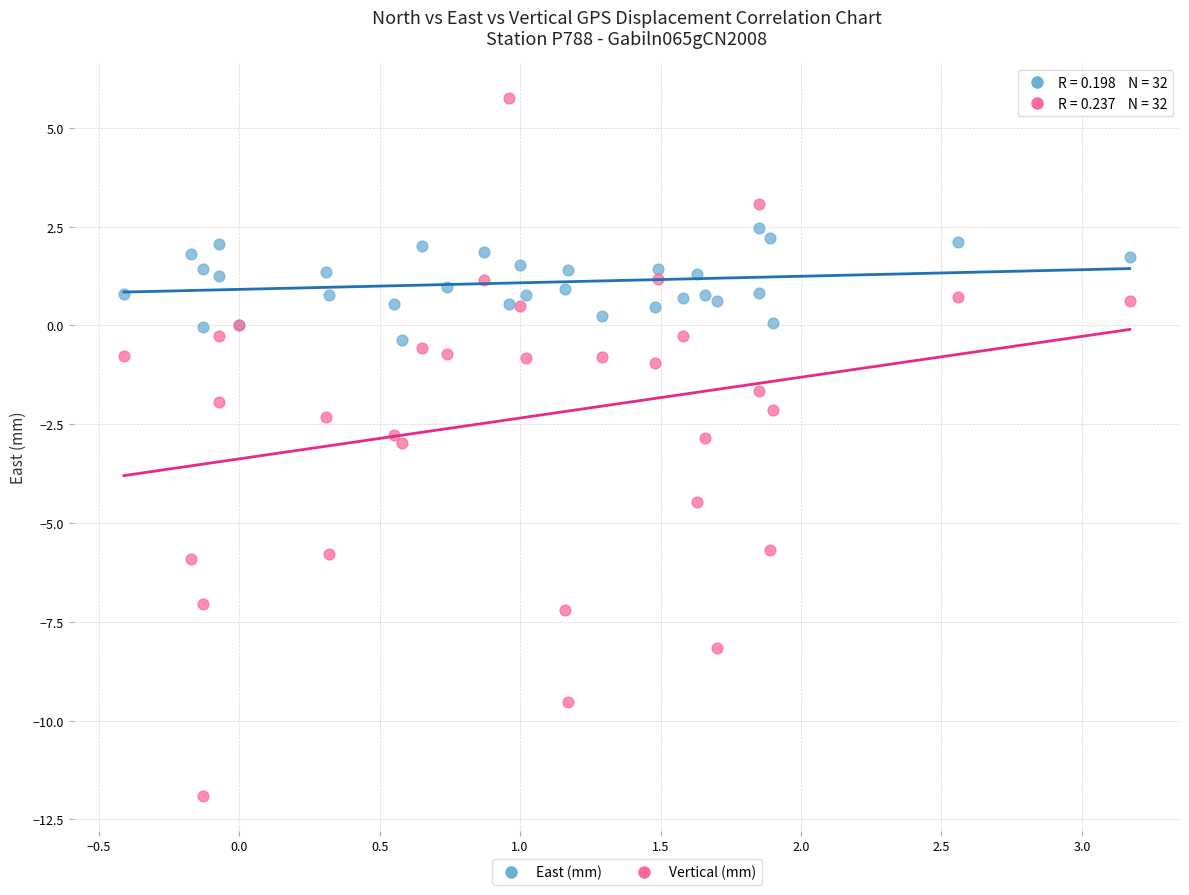

Which series reaches the maximum Y coordinate?

Vertical (mm)